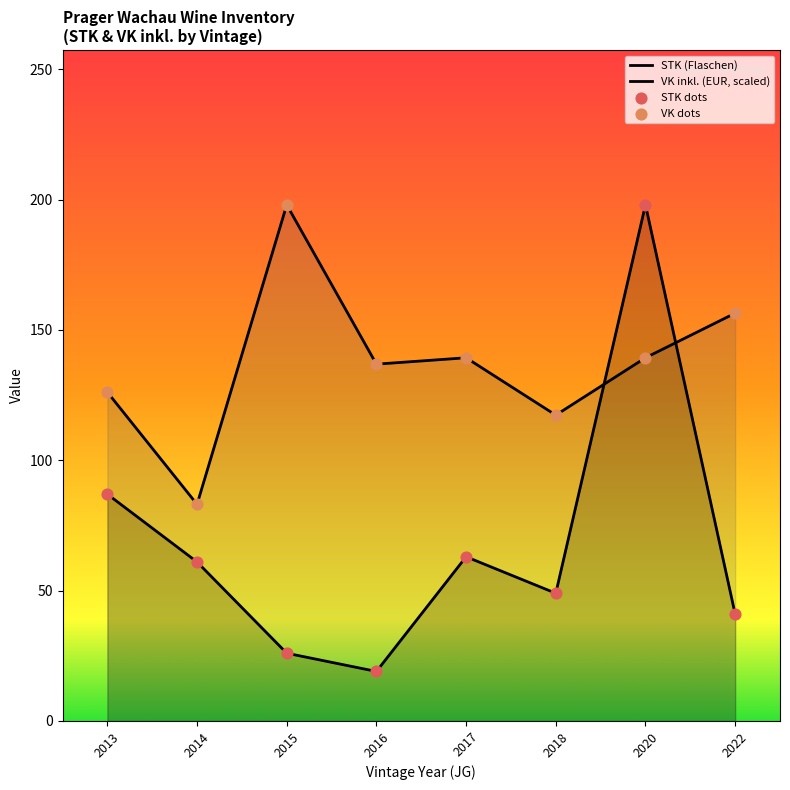

Which series contains the highest Y value?

STK (Flaschen)